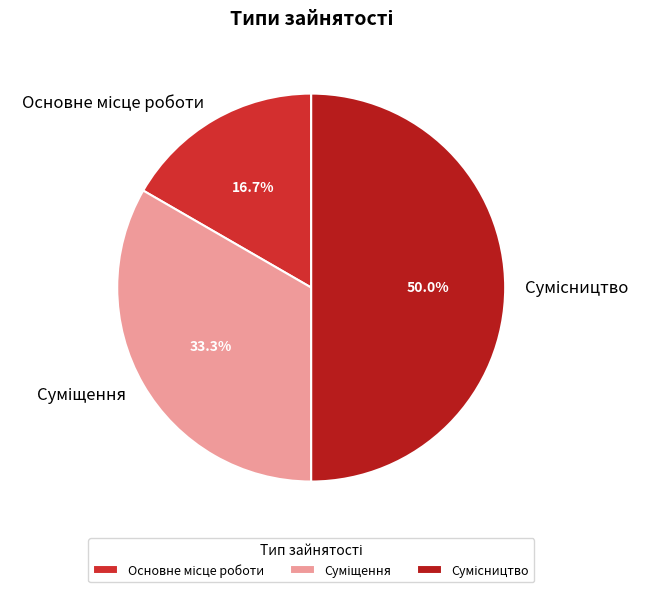

How many slices are in this pie chart?

3